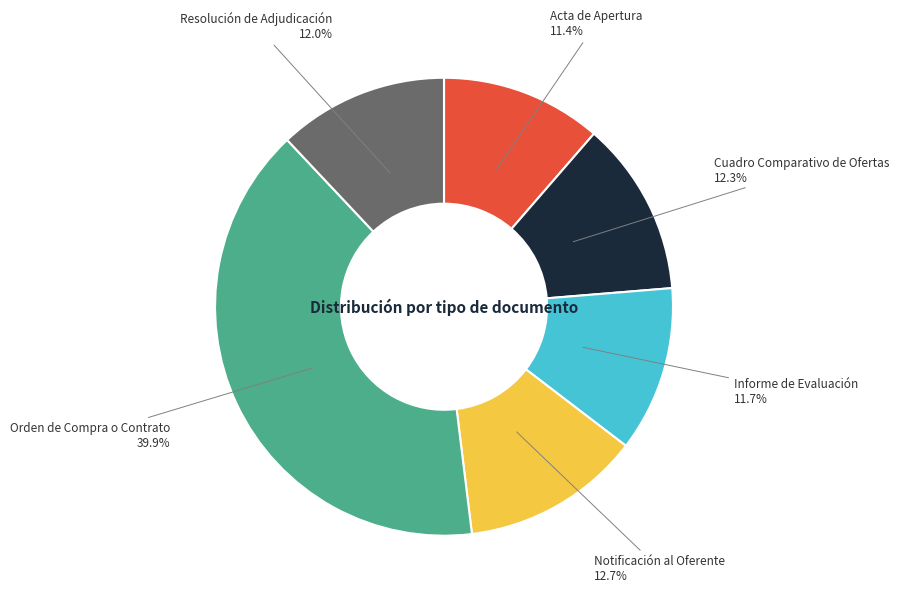

To the nearest percent, what portion does Resolución de Adjudicación represent?

12%